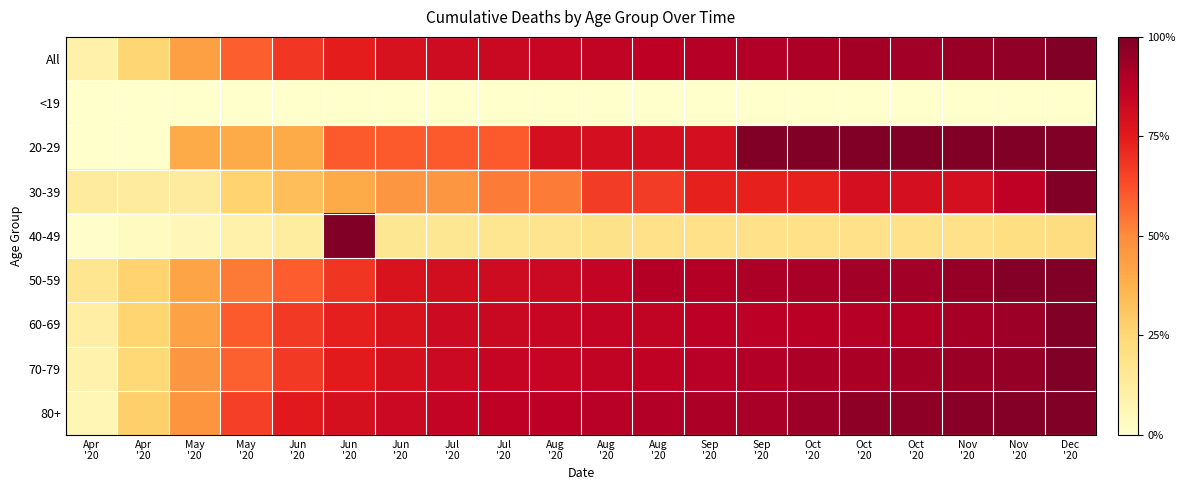

What is the difference between the highest and lowest values at May
'20?

0.5